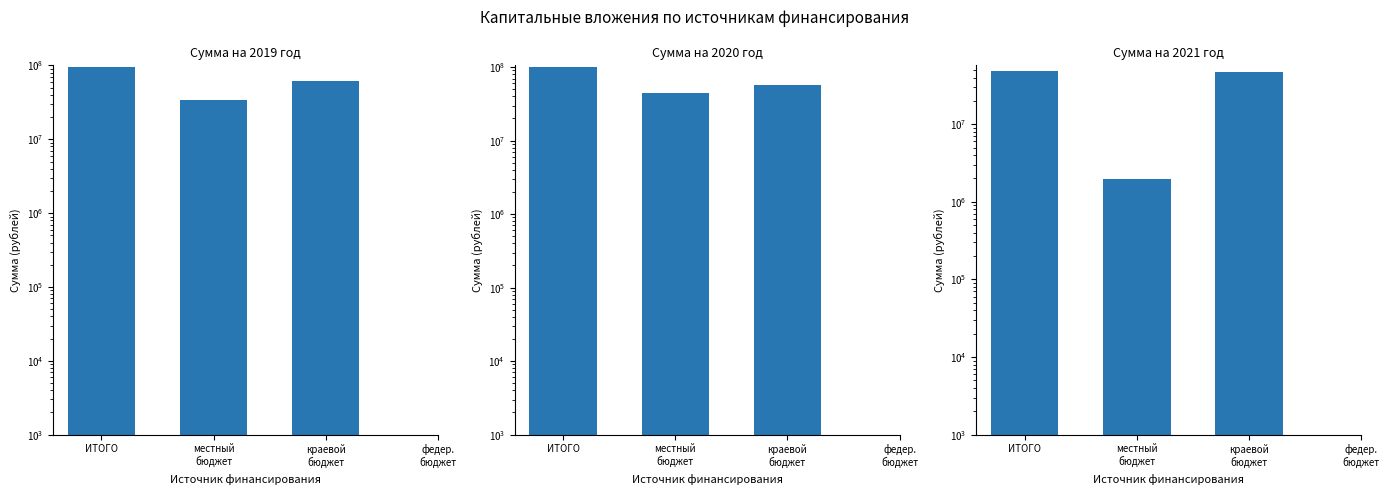

What is the difference between the maximum and minimum values in the Сумма на 2019 год series?

61655400.0